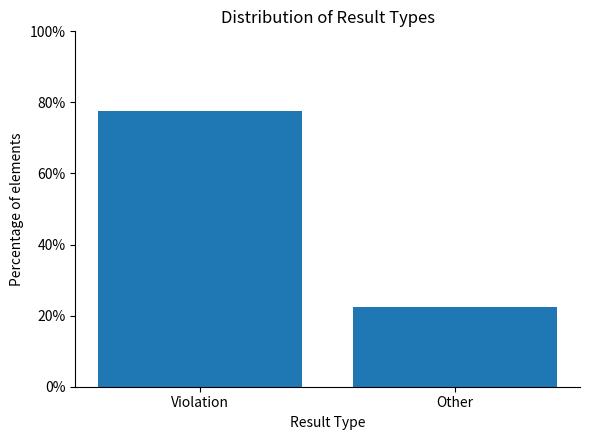

How many values exceed 77?

1